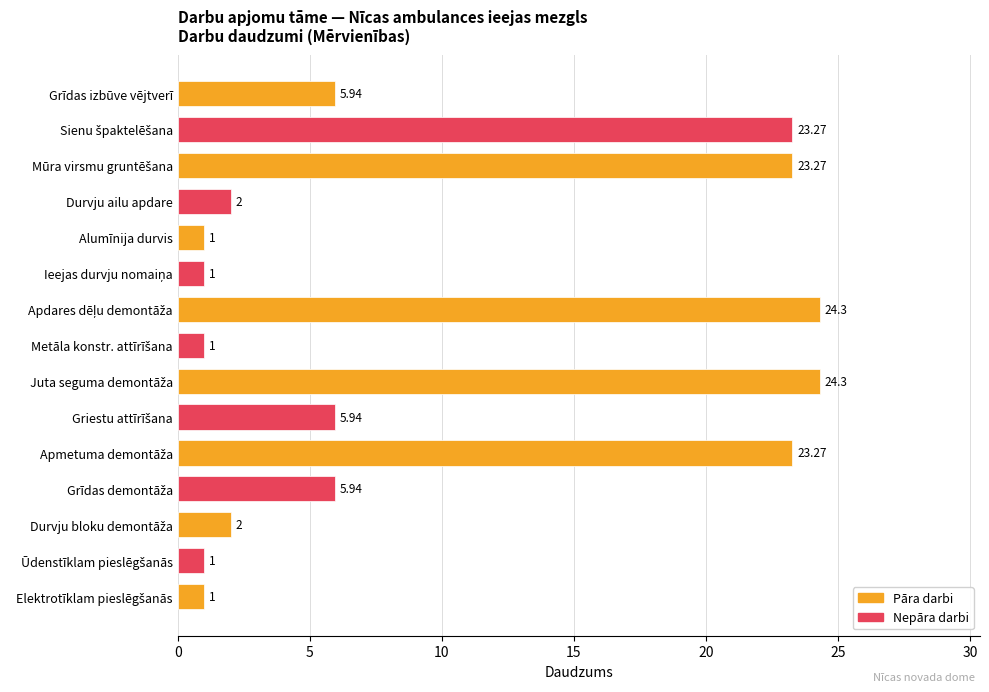

How many bars are there in total?

15